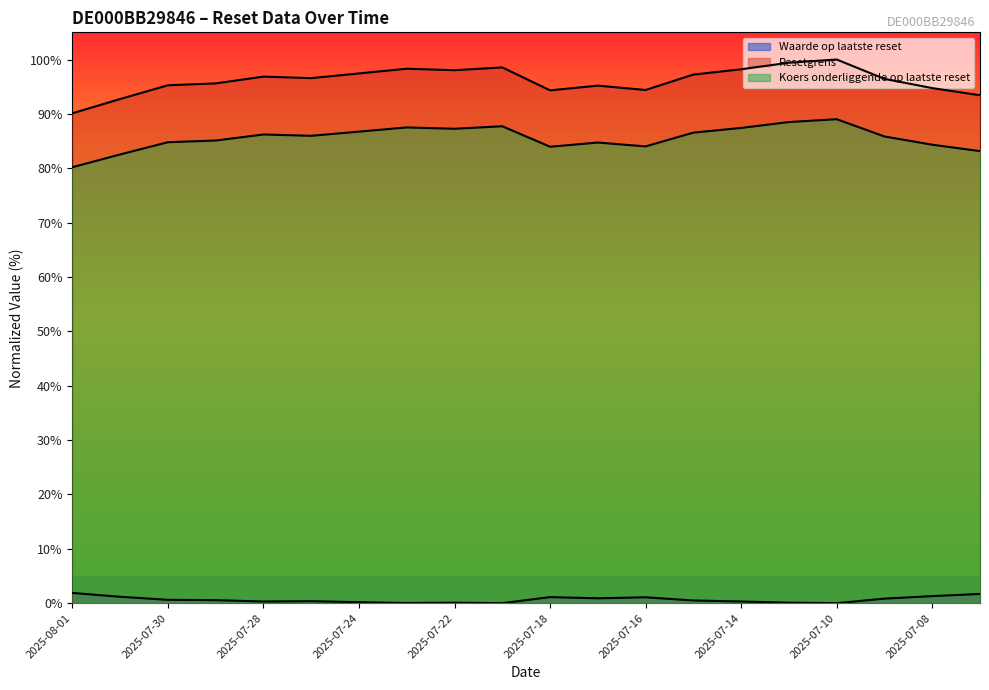

Is it true that Koers onderliggende op laatste reset equals 87.5 at 2025-07-23?

True